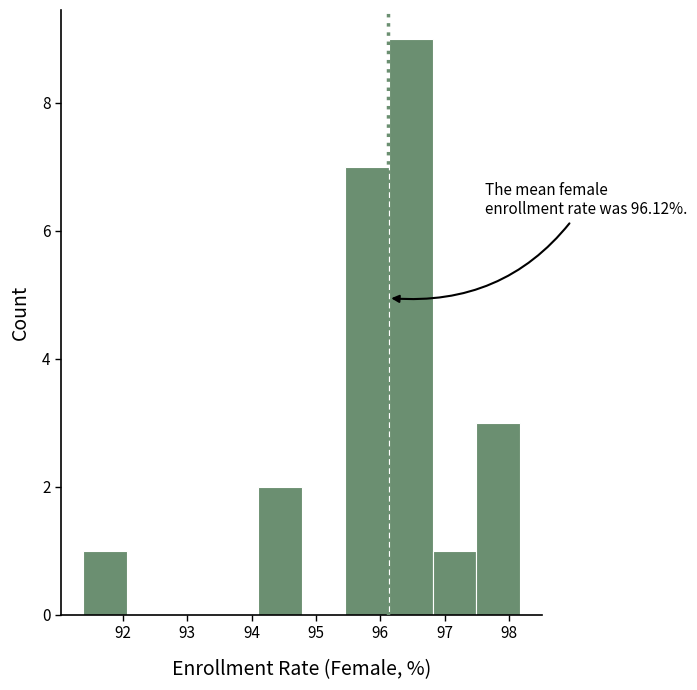

Over which range of the x-axis is the bar tallest?

96.1 to 96.8